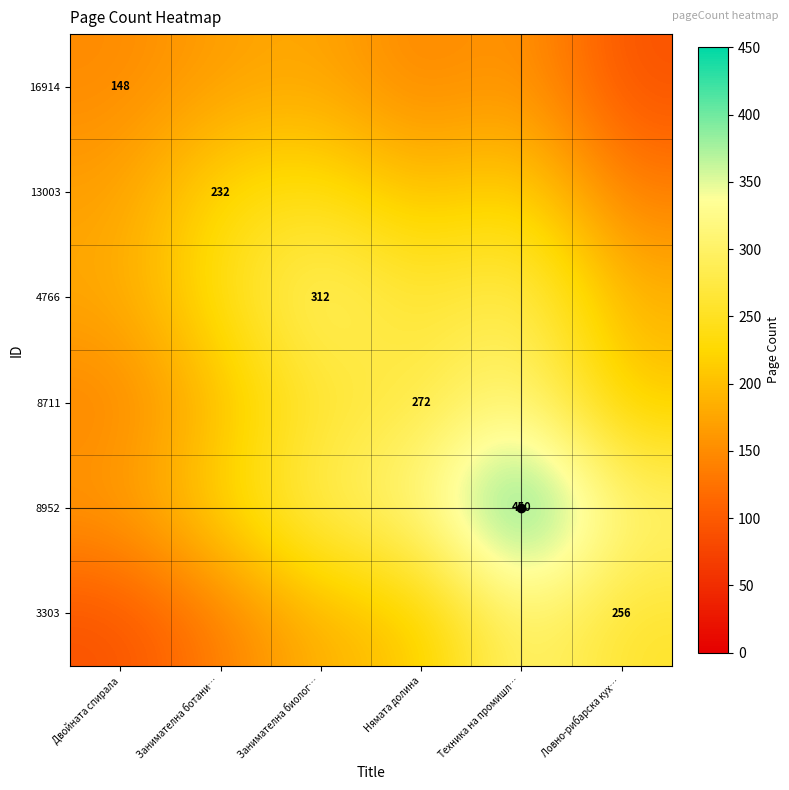

What is the difference between the highest and lowest values at Занимателна биолог…?

133.1